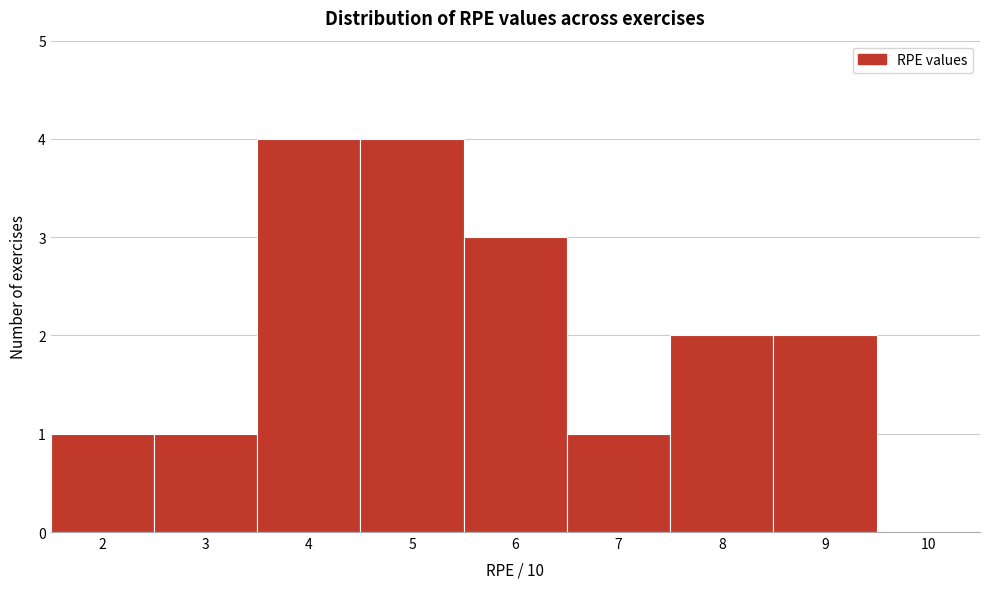

How tall is the bar that spans 3.5 to 4.5 on the x-axis? The values are not printed on the chart, so give them approximately, as read against the axis.

4